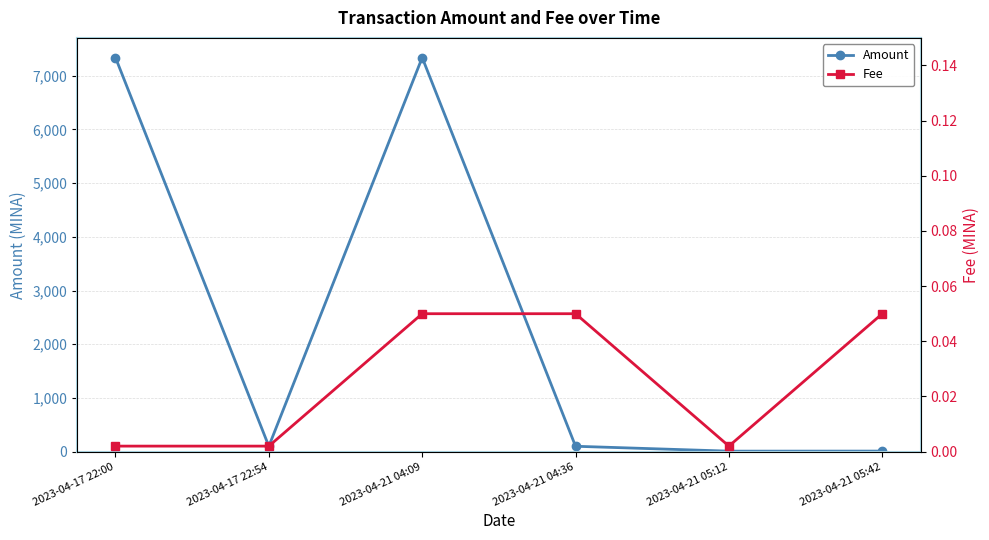

True or false: Amount and Fee intersect in this chart.

False